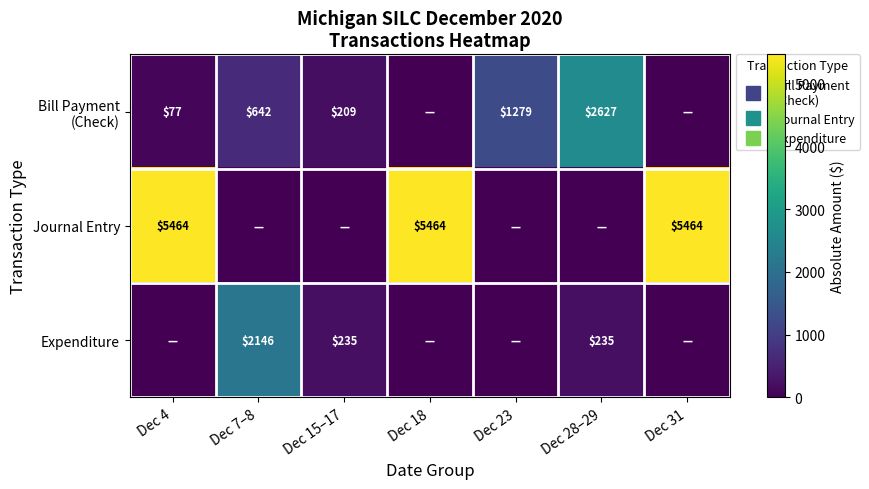

What is the highest value of the Bill Payment (Check) series?

2627.0